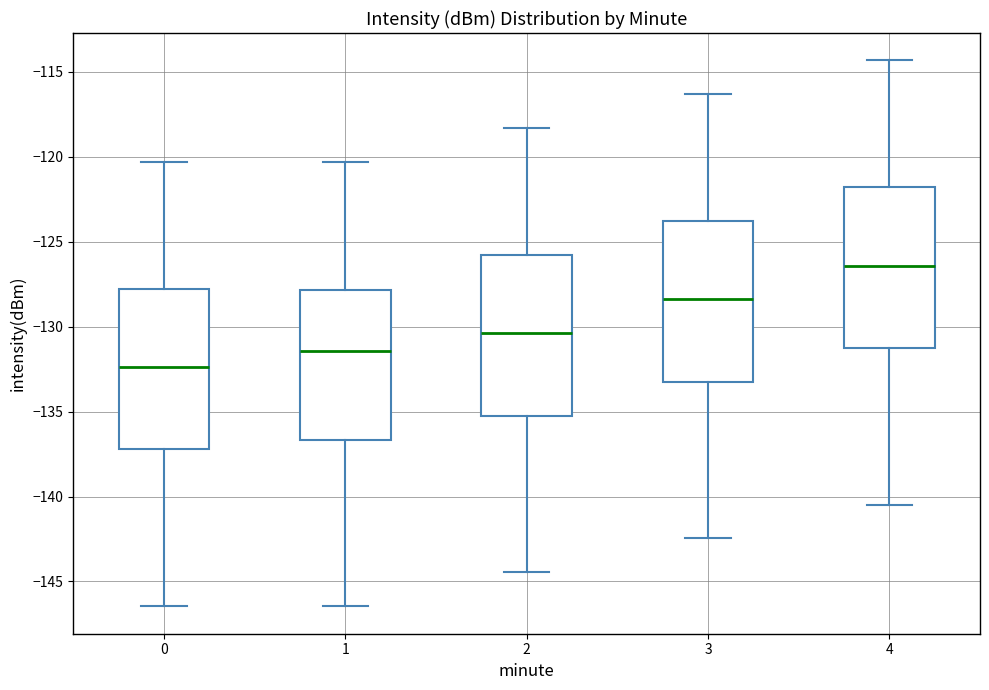

Where is the upper edge of the box at x = 2 on the y-axis? The values are not printed on the chart, so give them approximately, as read against the axis.

-126.0